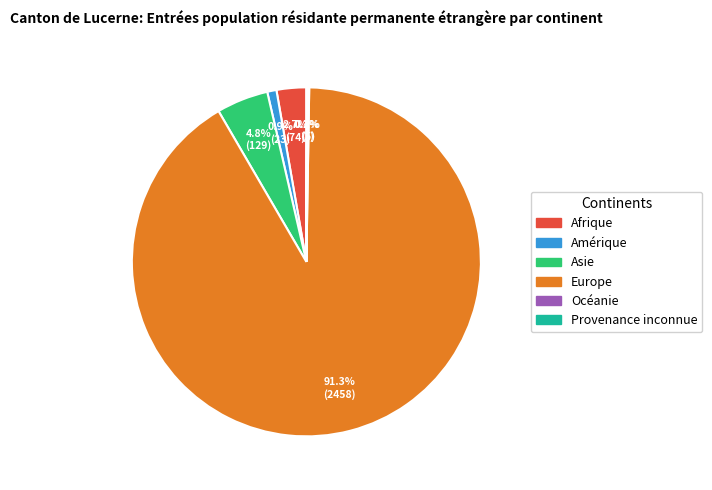

Between Amérique and Afrique, which is larger?

Afrique